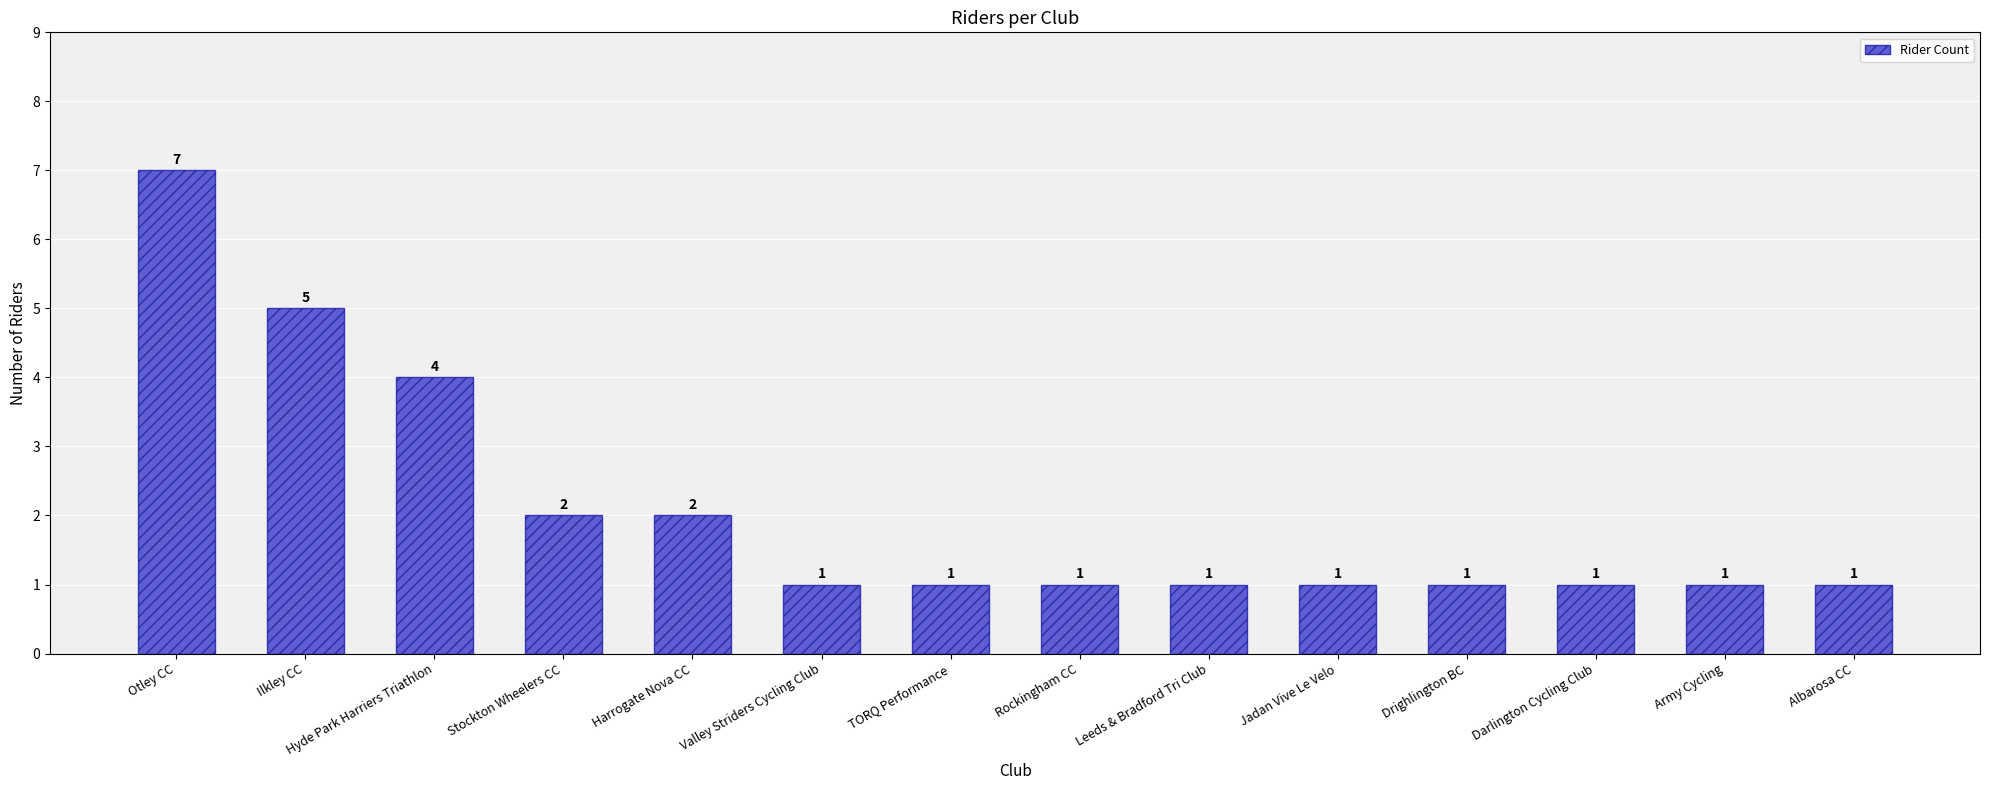

Reading left to right, transcribe all the data shown in this chart.

7	5	4	2	2	1	1	1	1	1	1	1	1	1